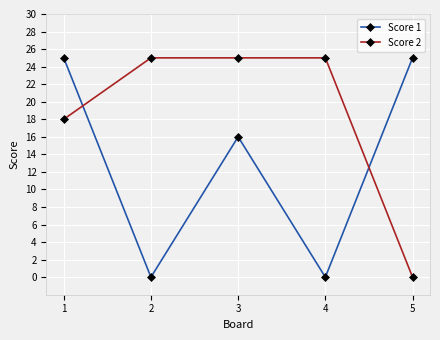

Does the chart display data point markers on the line(s)?

Yes